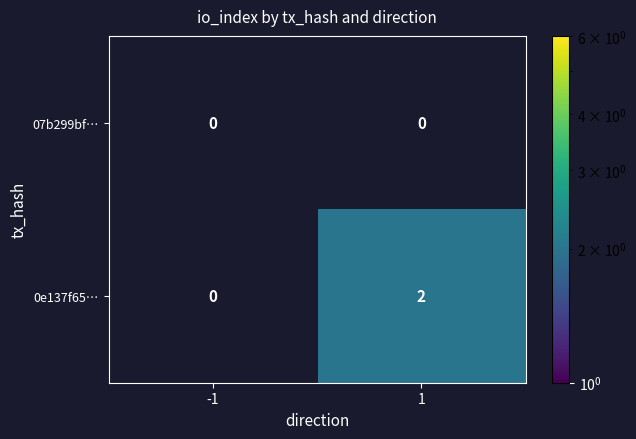

How many data points does each series have?

2